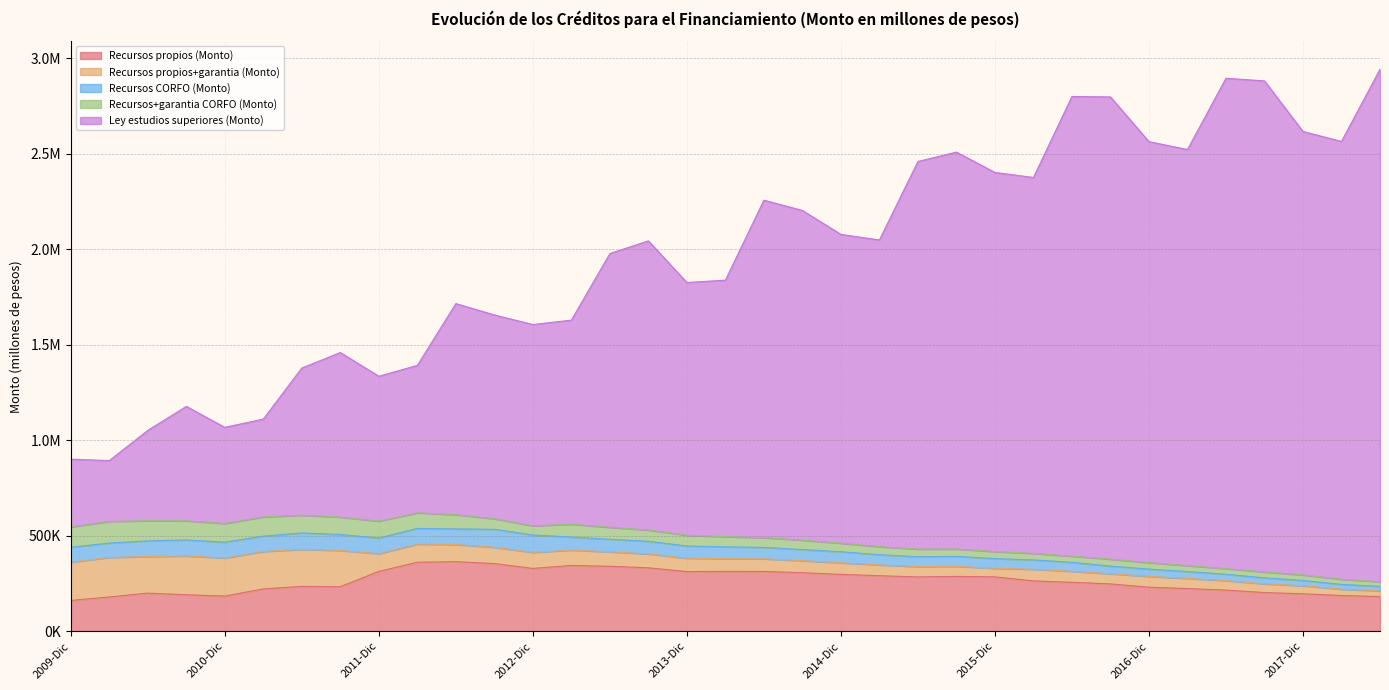

Reading left to right, what are all the values shown in this chart?

Recursos propios (Monto): 2009-Dic=161441.8	2010-Mar=179947.7	2010-Jun=199942.5	2010-Sep=191285.8	2010-Dic=184451.9	2011-Mar=222172.1	2011-Jun=235140.7	2011-Sep=233667.3	2011-Dic=313670.4	2012-Mar=361788.0	2012-Jun=364626.8	2012-Sep=354633.1	2012-Dic=329295.2	2013-Mar=344892.6	2013-Jun=340462.8	2013-Sep=332386.7	2013-Dic=312981.0	2014-Mar=313621.6	2014-Jun=313352.1	2014-Sep=306946.1	2014-Dic=297988.0	2015-Mar=291010.5	2015-Jun=284837.0	2015-Sep=287395.4	2015-Dic=285111.9	2016-Mar=264072.5	2016-Jun=256498.5	2016-Sep=248172.0	2016-Dic=230915.5	2017-Mar=224061.2	2017-Jun=215707.3	2017-Sep=202864.7	2017-Dic=196407.9	2018-Mar=187346.2	2018-Jun=181850.5
Recursos propios+garantia (Monto): 2009-Dic=200749.5	2010-Mar=206732.0	2010-Jun=191400.4	2010-Sep=203084.8	2010-Dic=199241.6	2011-Mar=195500.5	2011-Jun=194062.8	2011-Sep=189460.9	2011-Dic=92679.1	2012-Mar=94803.4	2012-Jun=89682.9	2012-Sep=85235.3	2012-Dic=83875.2	2013-Mar=80231.7	2013-Jun=75820.4	2013-Sep=72696.3	2013-Dic=69534.7	2014-Mar=66807.3	2014-Jun=66231.5	2014-Sep=63005.9	2014-Dic=60591.5	2015-Mar=56494.9	2015-Jun=53984.1	2015-Sep=52662.8	2015-Dic=44895.5	2016-Mar=60552.4	2016-Jun=57680.7	2016-Sep=53147.5	2016-Dic=56614.6	2017-Mar=52896.6	2017-Jun=49644.4	2017-Sep=45594.1	2017-Dic=42241.6	2018-Mar=32885.5	2018-Jun=29684.3
Recursos CORFO (Monto): 2009-Dic=77895.3	2010-Mar=75394.9	2010-Jun=82099.6	2010-Sep=83916.7	2010-Dic=83047.5	2011-Mar=80724.0	2011-Jun=85916.7	2011-Sep=83800.9	2011-Dic=81902.4	2012-Mar=82151.1	2012-Jun=81831.0	2012-Sep=94398.0	2012-Dic=91266.0	2013-Mar=68540.0	2013-Jun=65619.7	2013-Sep=66299.8	2013-Dic=64181.9	2014-Mar=61890.6	2014-Jun=59881.0	2014-Sep=58139.2	2014-Dic=58026.0	2015-Mar=53582.6	2015-Jun=51779.3	2015-Sep=52588.3	2015-Dic=50635.6	2016-Mar=49113.4	2016-Jun=47304.1	2016-Sep=40011.6	2016-Dic=38015.2	2017-Mar=35946.6	2017-Jun=33258.6	2017-Sep=31546.3	2017-Dic=27503.9	2018-Mar=25380.3	2018-Jun=23730.5
Recursos+garantia CORFO (Monto): 2009-Dic=106354.7	2010-Mar=113196.8	2010-Jun=105478.9	2010-Sep=100166.5	2010-Dic=97669.7	2011-Mar=100597.6	2011-Jun=92987.1	2011-Sep=91034.3	2011-Dic=88525.8	2012-Mar=81780.9	2012-Jun=74145.7	2012-Sep=55275.5	2012-Dic=47745.1	2013-Mar=67292.9	2013-Jun=62582.8	2013-Sep=58973.4	2013-Dic=56141.3	2014-Mar=53200.7	2014-Jun=50684.5	2014-Sep=49152.2	2014-Dic=44872.9	2015-Mar=41945.0	2015-Jun=39825.2	2015-Sep=38069.1	2015-Dic=36997.9	2016-Mar=34068.6	2016-Jun=32046.8	2016-Sep=36340.0	2016-Dic=33933.4	2017-Mar=30924.9	2017-Jun=29543.3	2017-Sep=30636.0	2017-Dic=28926.6	2018-Mar=26566.9	2018-Jun=24481.9
Ley estudios superiores (Monto): 2009-Dic=354963.6	2010-Mar=318888.1	2010-Jun=473362.0	2010-Sep=599444.0	2010-Dic=503633.3	2011-Mar=512449.1	2011-Jun=770702.1	2011-Sep=861897.4	2011-Dic=758821.8	2012-Mar=772100.7	2012-Jun=1105718.4	2012-Sep=1067253.2	2012-Dic=1054331.3	2013-Mar=1068680.1	2013-Jun=1433842.3	2013-Sep=1514243.3	2013-Dic=1323826.7	2014-Mar=1343280.9	2014-Jun=1767616.6	2014-Sep=1726692.1	2014-Dic=1617075.5	2015-Mar=1606391.3	2015-Jun=2029976.6	2015-Sep=2078855.8	2015-Dic=1985342.5	2016-Mar=1968808.4	2016-Jun=2407232.2	2016-Sep=2420789.9	2016-Dic=2204874.5	2017-Mar=2179156.8	2017-Jun=2568094.0	2017-Sep=2571694.1	2017-Dic=2322327.1	2018-Mar=2293250.5	2018-Jun=2683548.7